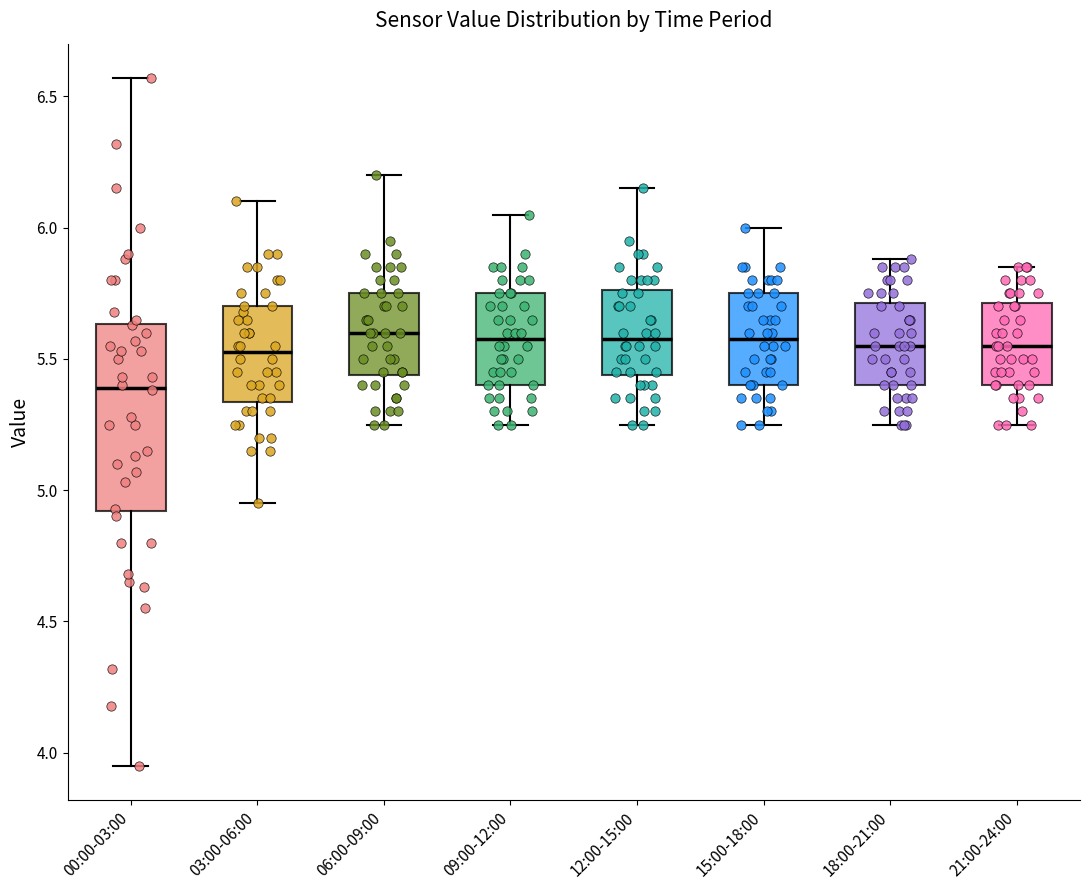

Reading left to right, transcribe this box plot: for each box, give where its median line is, the range the box spans, and where its two whiskers end, as read against the y-axis. The values are not printed on the chart, so give them approximately, as read against the axis.

00:00-03:00: median 5.40, box 4.90 to 5.65, whiskers 3.95 to 6.55
03:00-06:00: median 5.55, box 5.35 to 5.70, whiskers 4.95 to 6.10
06:00-09:00: median 5.60, box 5.45 to 5.75, whiskers 5.25 to 6.20
09:00-12:00: median 5.60, box 5.40 to 5.75, whiskers 5.25 to 6.05
12:00-15:00: median 5.60, box 5.45 to 5.75, whiskers 5.25 to 6.15
15:00-18:00: median 5.60, box 5.40 to 5.75, whiskers 5.25 to 6.00
18:00-21:00: median 5.55, box 5.40 to 5.70, whiskers 5.25 to 5.90
21:00-24:00: median 5.55, box 5.40 to 5.70, whiskers 5.25 to 5.85